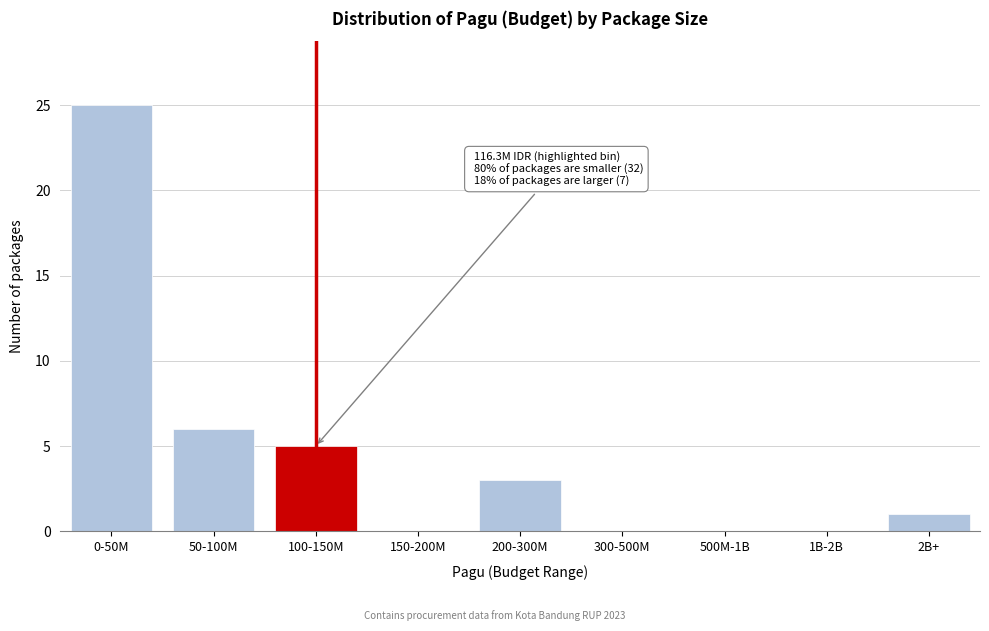

Reading left to right, transcribe all the data shown in this chart.

0-50M=25	50-100M=6	100-150M=5	150-200M=0	200-300M=3	300-500M=0	500M-1B=0	1B-2B=0	2B+=1